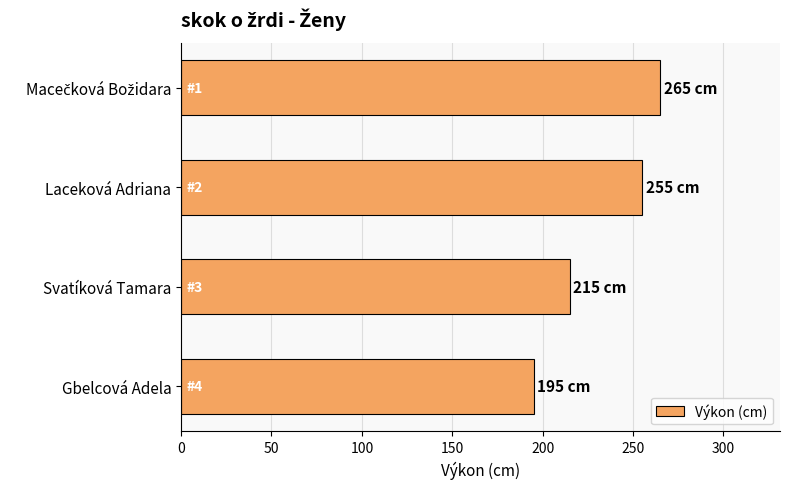

What is the difference between the maximum and minimum values?

70